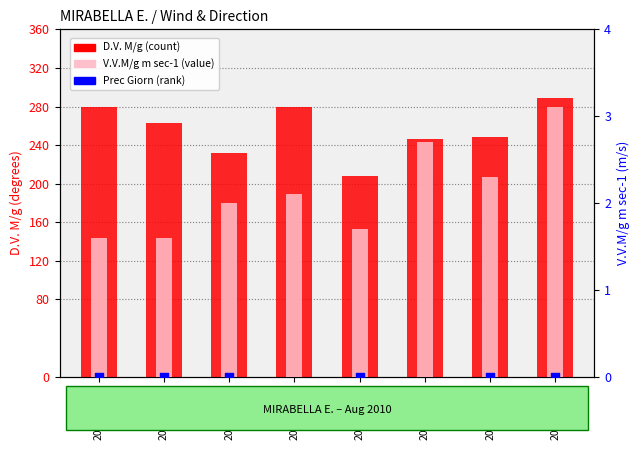

Which series has the largest total across all categories?

D.V. M/g